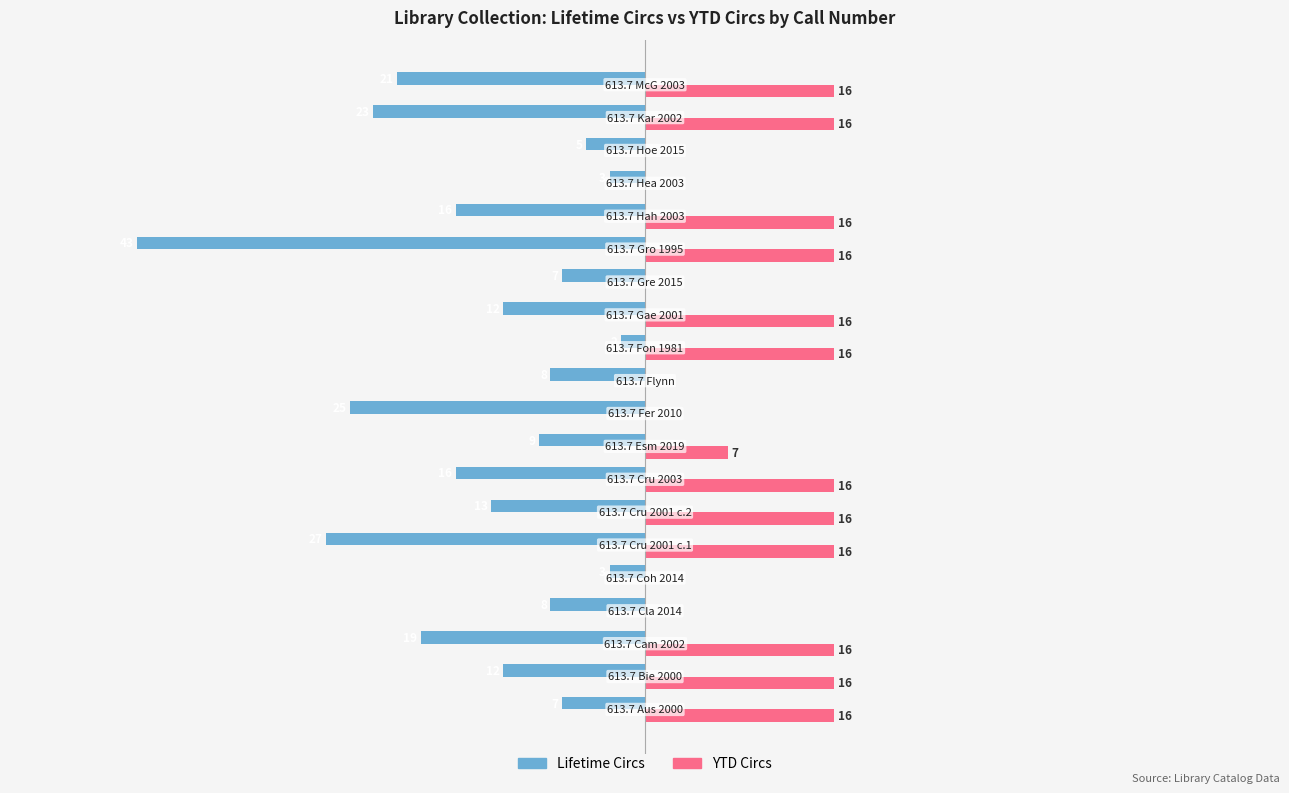

What is the minimum value for Lifetime Circs?

-43